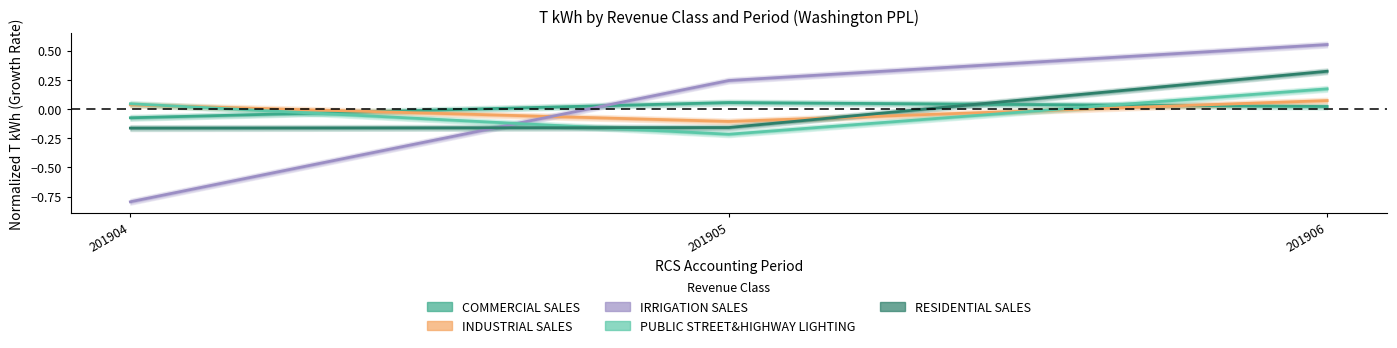

True or false: INDUSTRIAL SALES has a value of 0.1 at 201906.

True